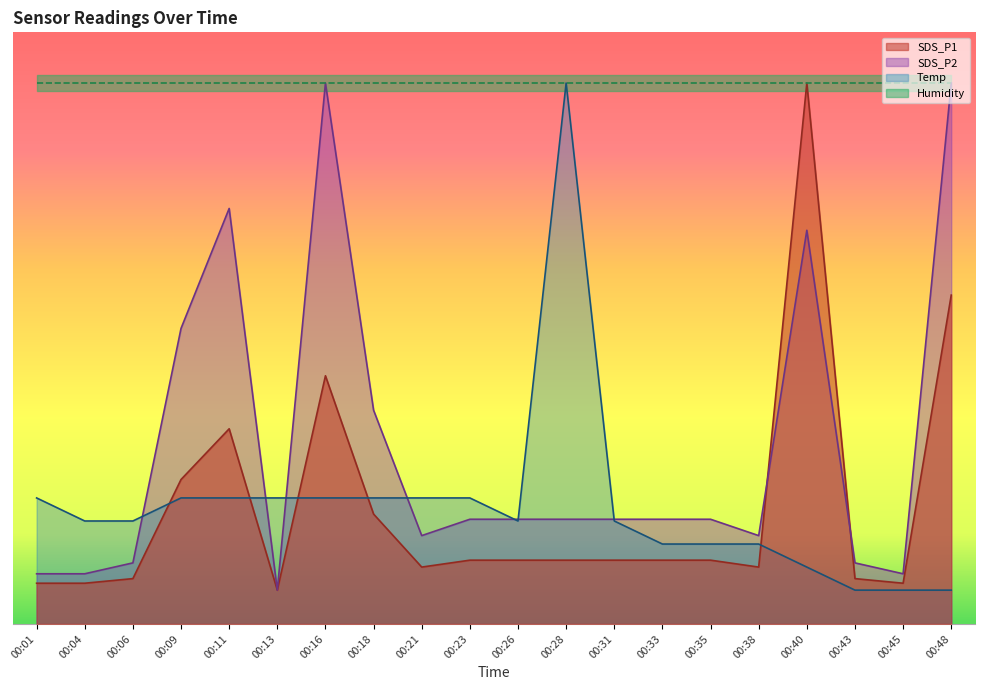

How many intersections are there between SDS_P1 and Temp?

5